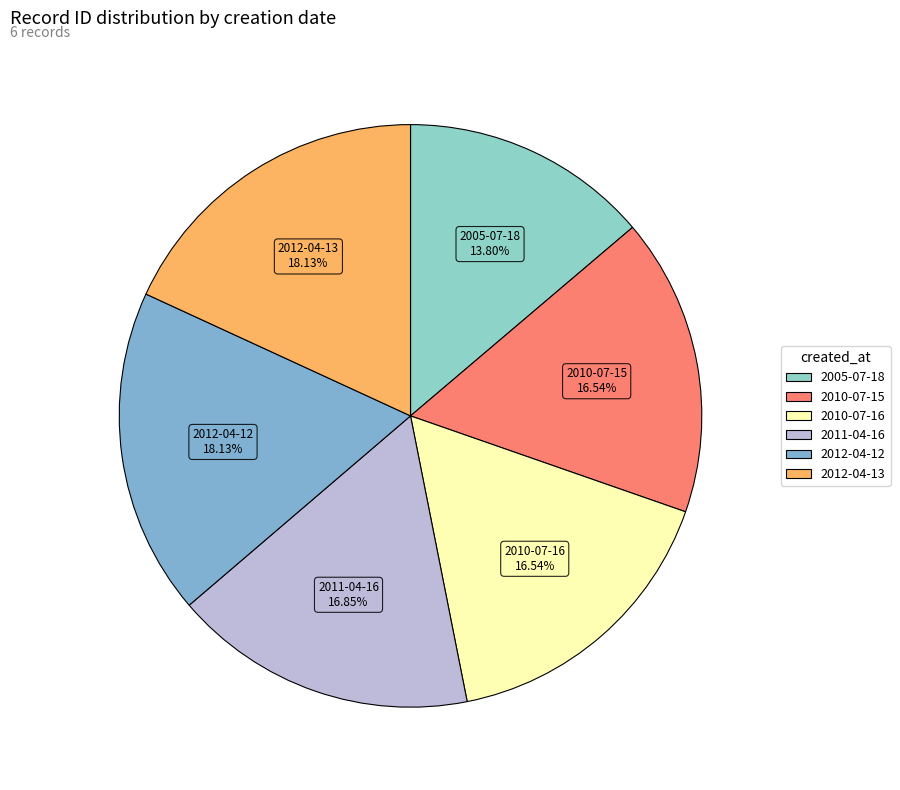

To the nearest percent, what is the average slice percentage?

17%